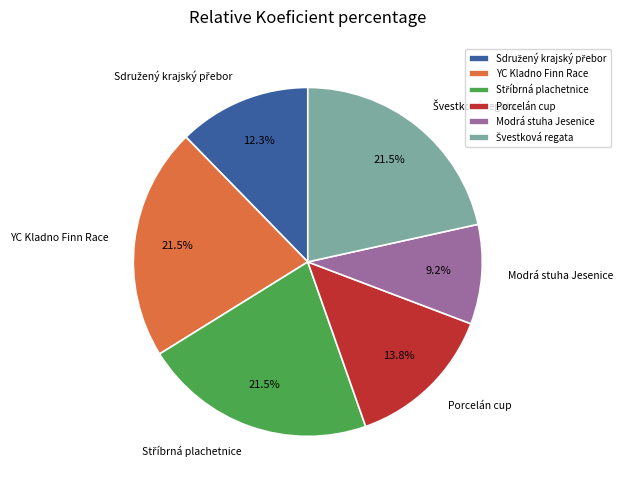

Is there a majority slice in this chart?

No